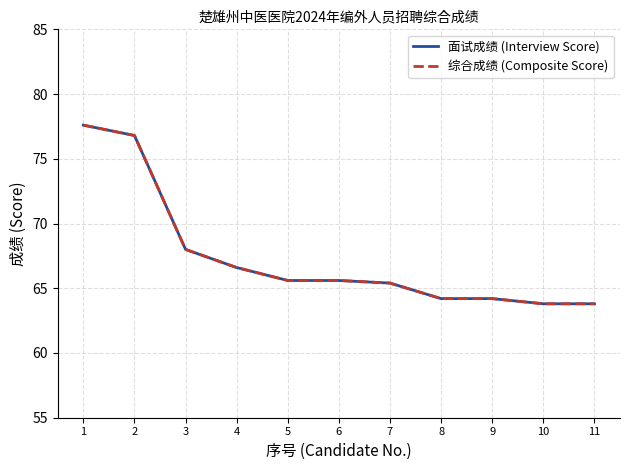

True or false: 综合成绩 (Composite Score) and 面试成绩 (Interview Score) intersect in this chart.

False